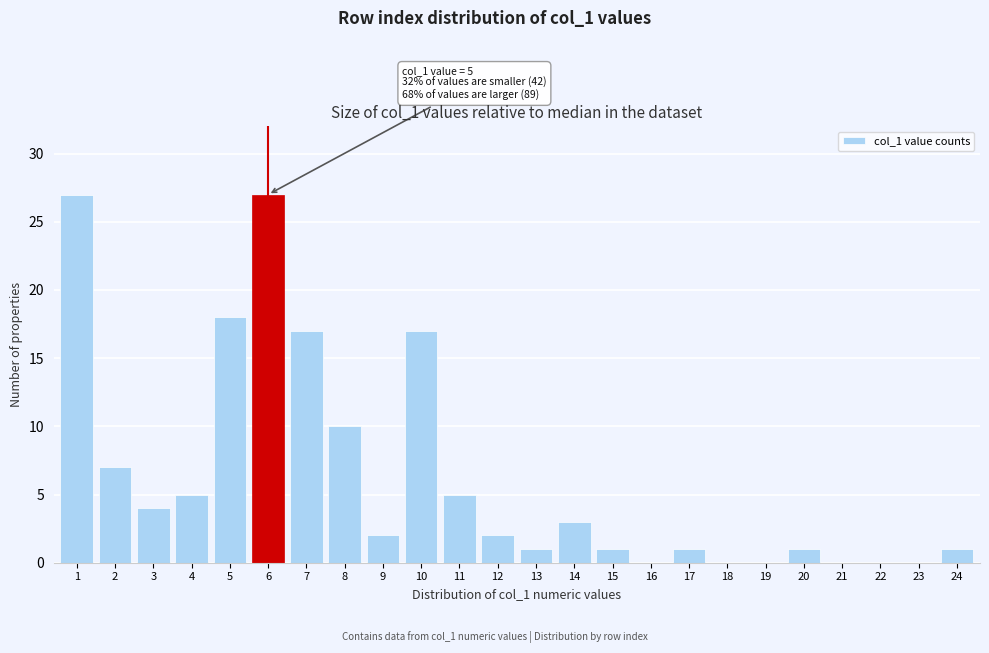

Reading right to left, transcribe all the data shown in this chart.

24=1	23=0	22=0	21=0	20=1	19=0	18=0	17=1	16=0	15=1	14=3	13=1	12=2	11=5	10=17	9=2	8=10	7=17	6=27	5=18	4=5	3=4	2=7	1=27